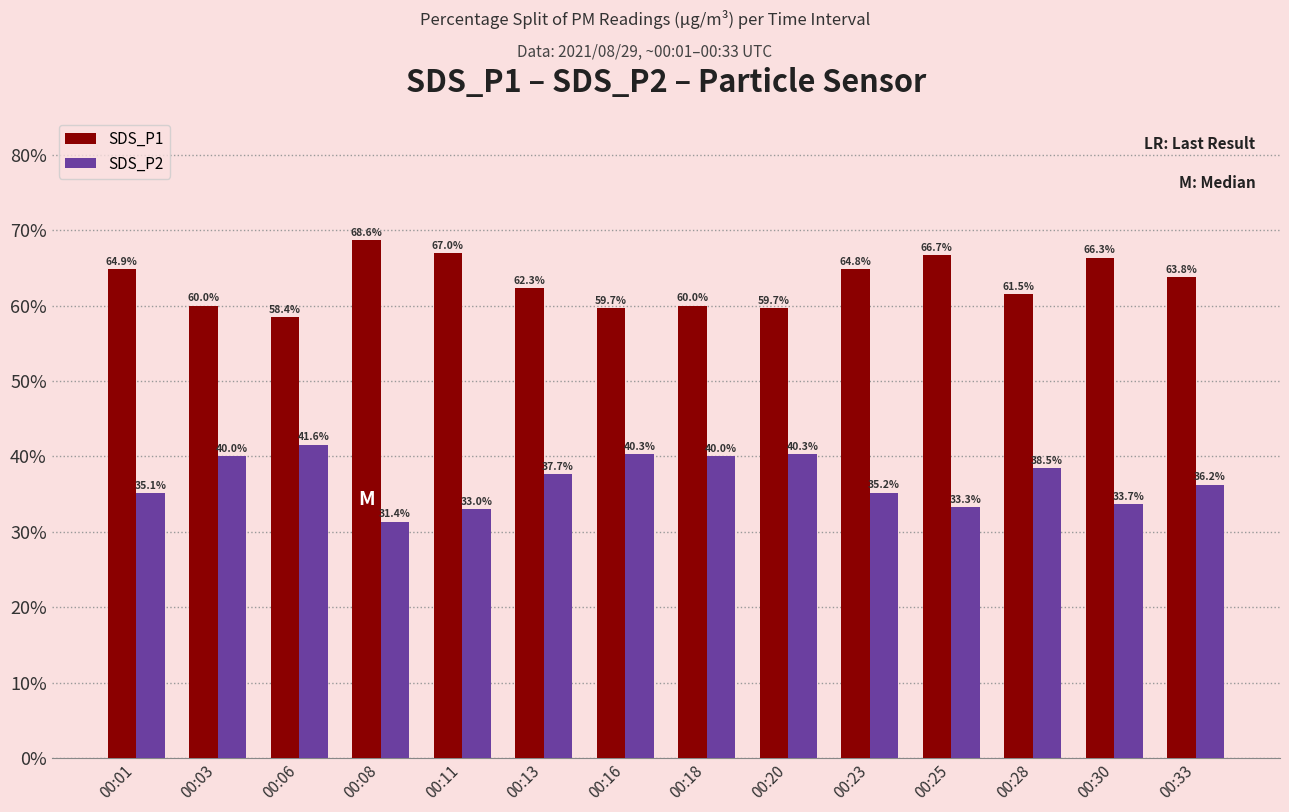

How many groups of bars are there?

14